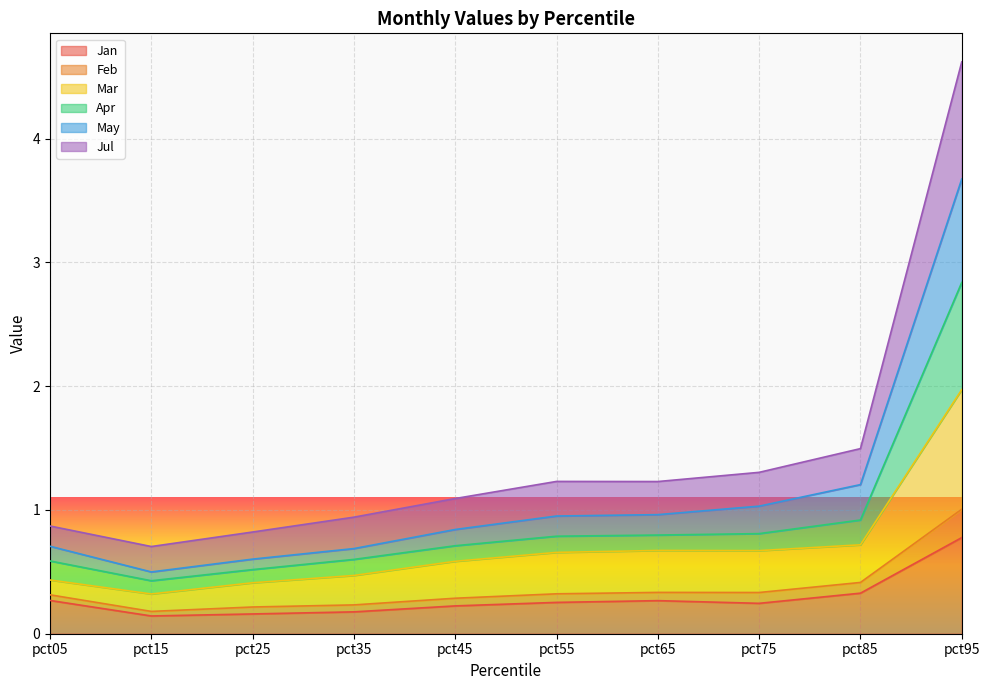

Rank the categories by Jan value from lowest to highest.

pct15, pct25, pct35, pct45, pct75, pct55, pct65, pct05, pct85, pct95